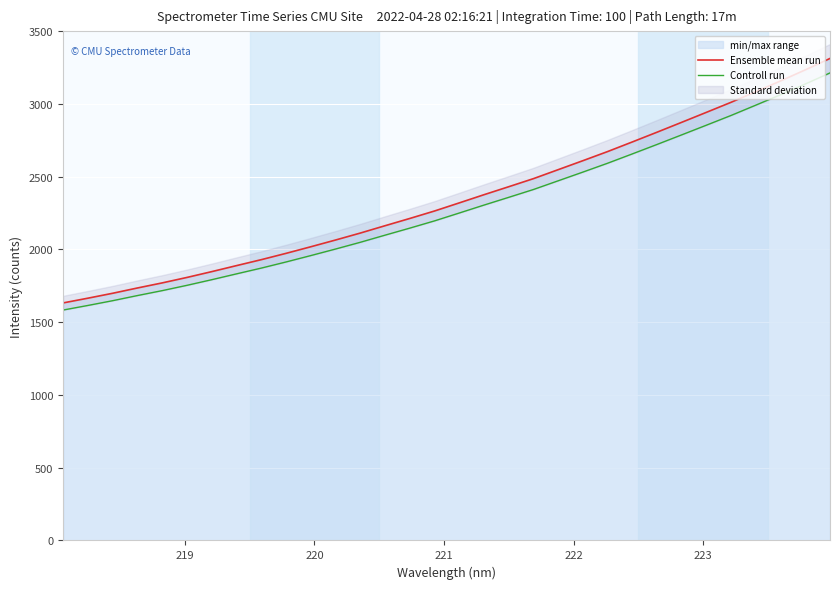

What is the highest value of the Ensemble mean run series?

3312.1